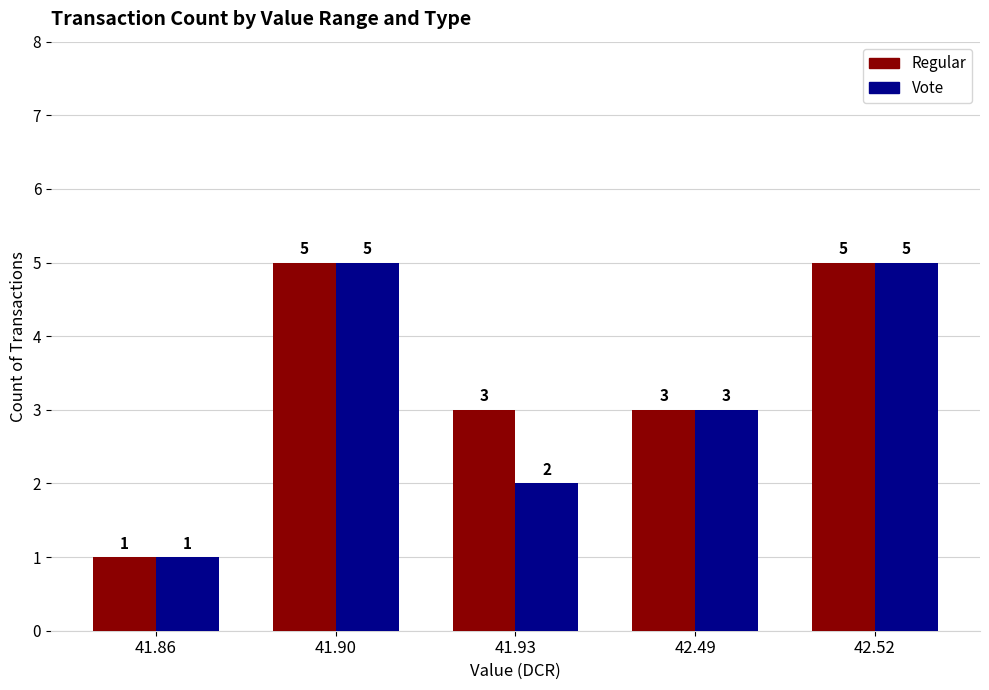

Is it true that Vote equals 4 at 42.49?

False